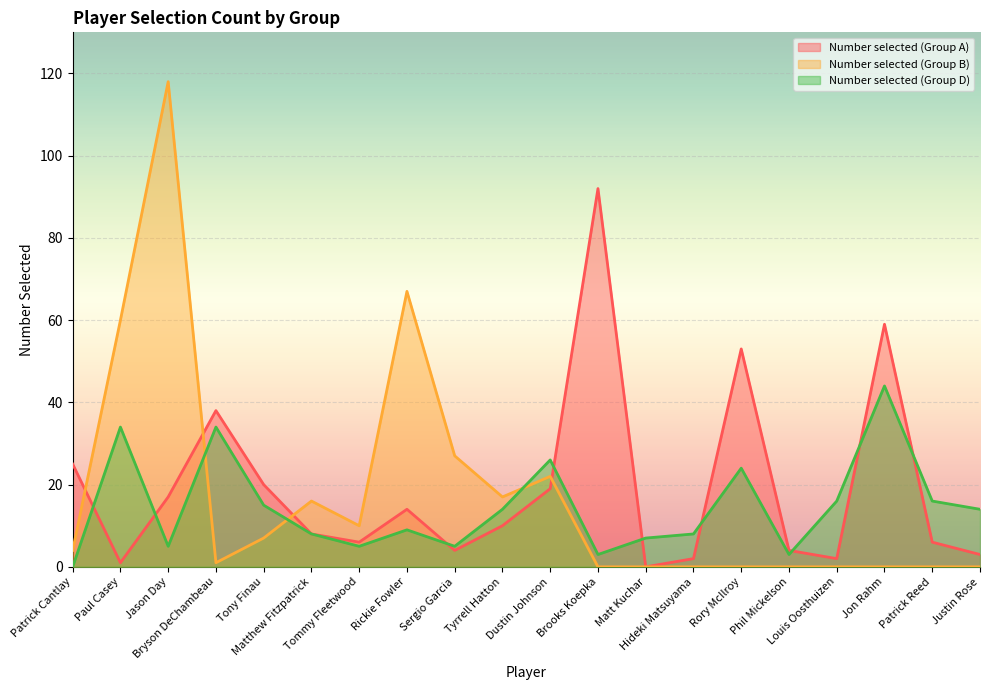

Reading left to right, what are all the values shown in this chart?

Number selected (Group A): 25	1	17	38	20	8	6	14	4	10	19	92	0	2	53	4	2	59	6	3
Number selected (Group B): 4	60	118	1	7	16	10	67	27	17	22	0	0	0	0	0	0	0	0	0
Number selected (Group D): 0	34	5	34	15	8	5	9	5	14	26	3	7	8	24	3	16	44	16	14